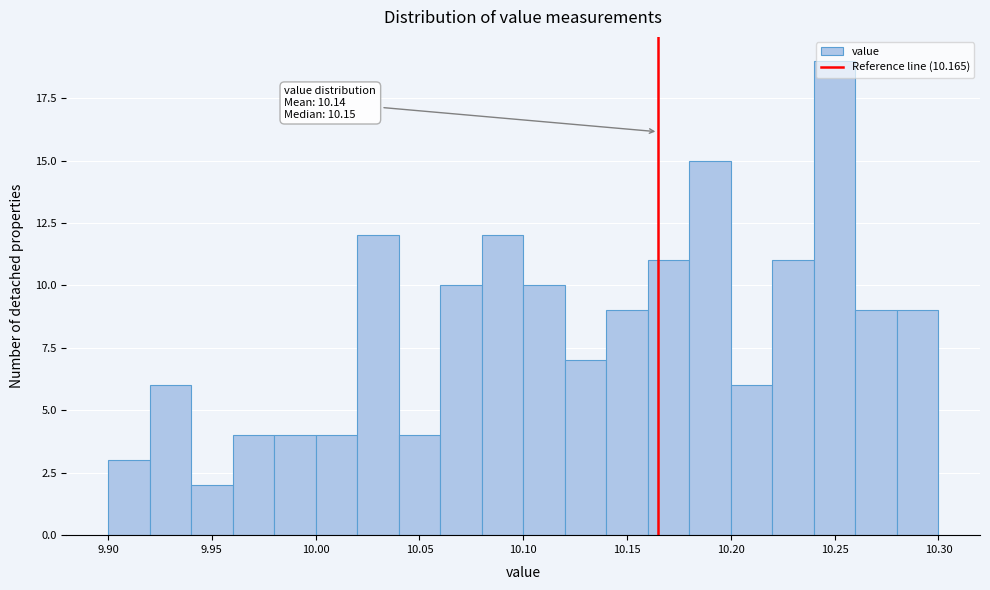

Which range on the x-axis has the tallest bar?

10.24 to 10.26